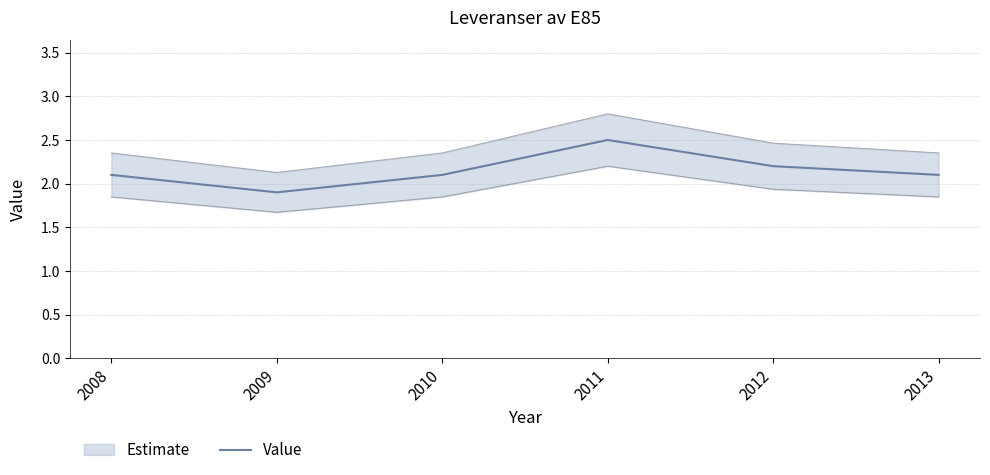

True or false: there are more than 0 points higher than both neighbors.

True